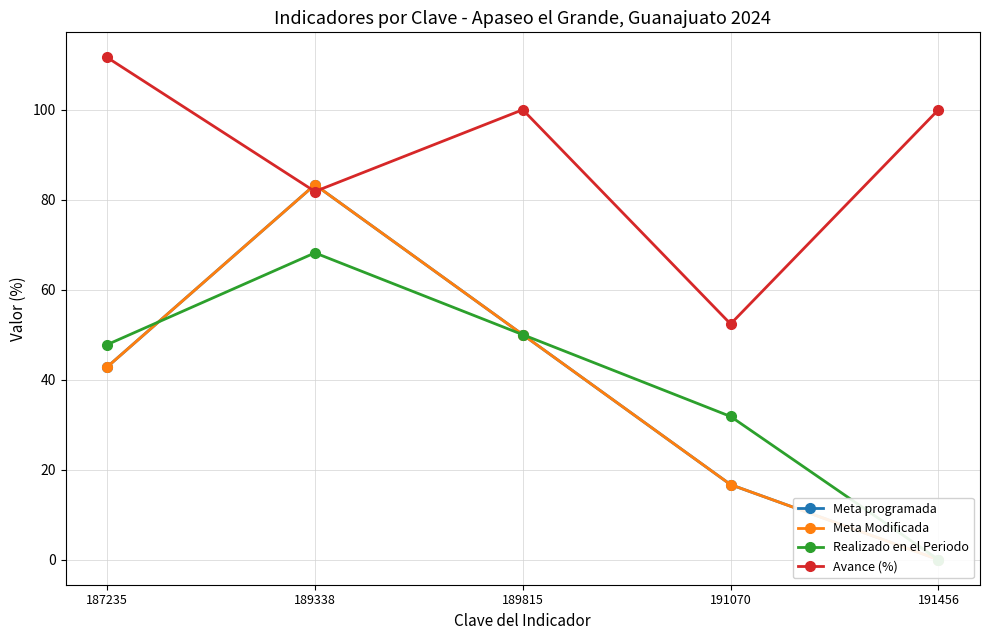

How many values in the Realizado en el Periodo series are below 47?

2